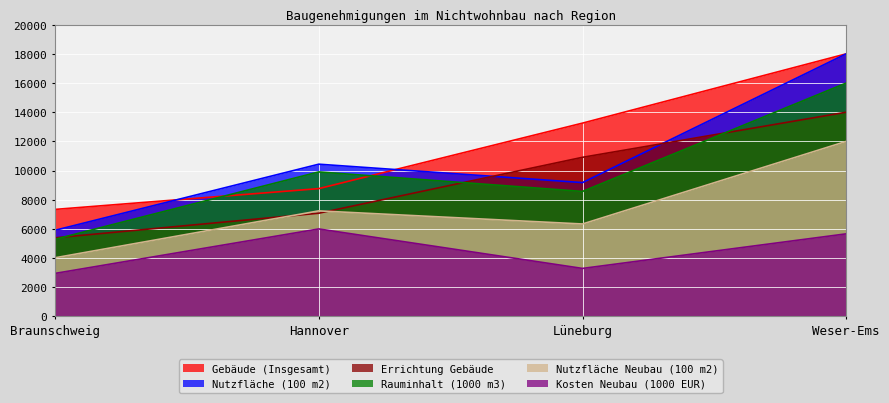

Which category has the highest value in the Errichtung Gebäude series?

Weser-Ems